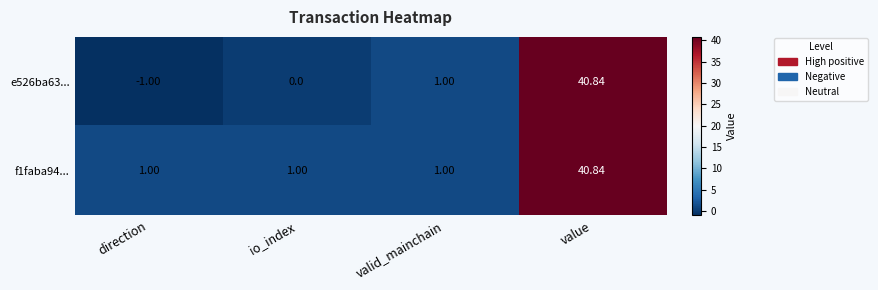

Is the value of f1faba94... at valid_mainchain greater than the value of e526ba63... at direction?

Yes